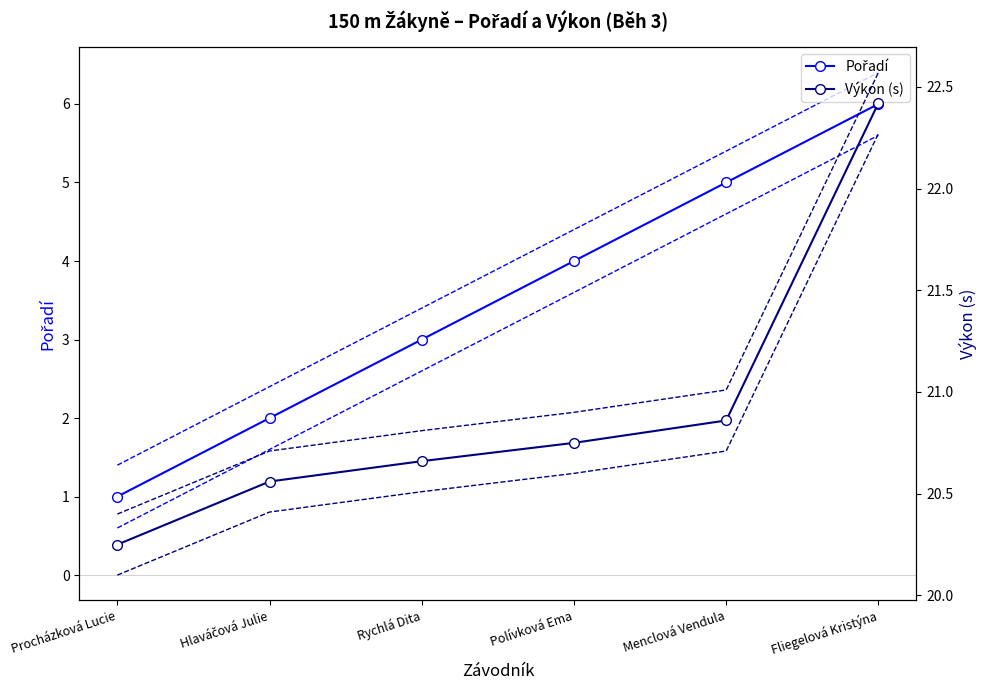

Rank the categories by Výkon (s) value from highest to lowest.

Fliegelová Kristýna, Menclová Vendula, Polívková Ema, Rychlá Dita, Hlaváčová Julie, Procházková Lucie